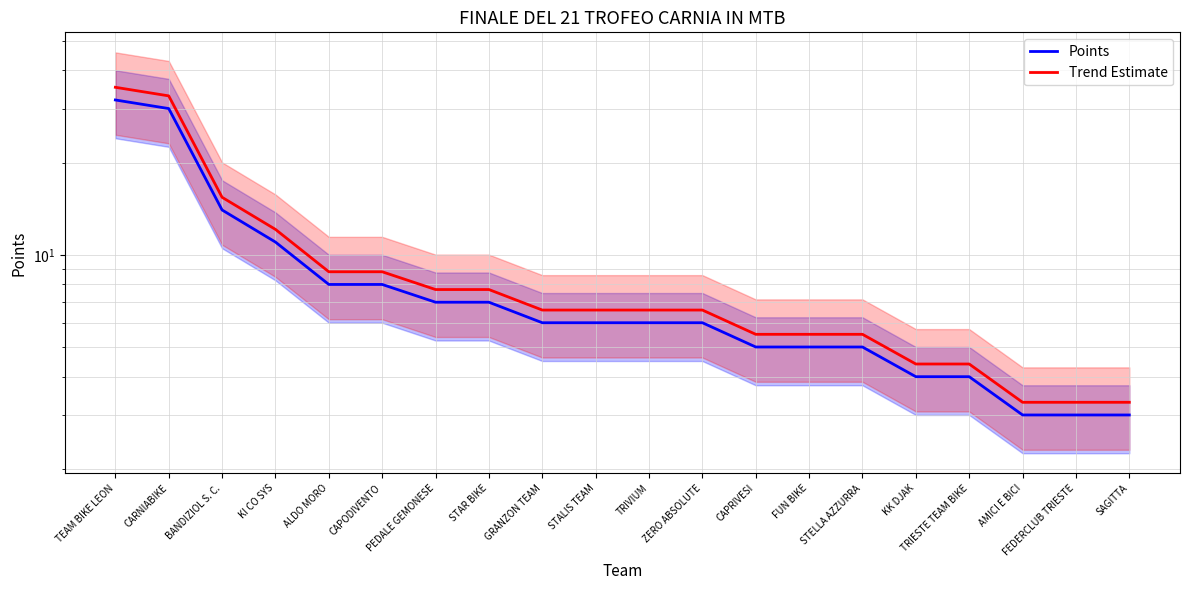

How many data points in Points are above 6?

8